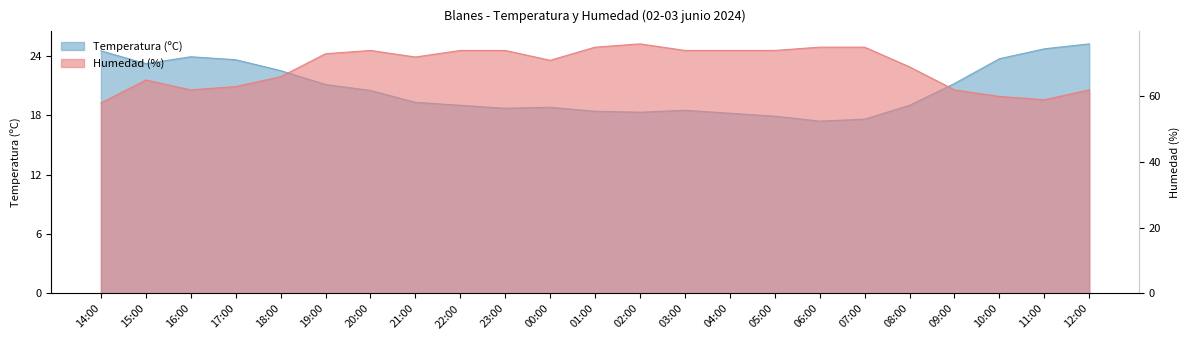

Where is the first local minimum for Humedad (%)?

16:00